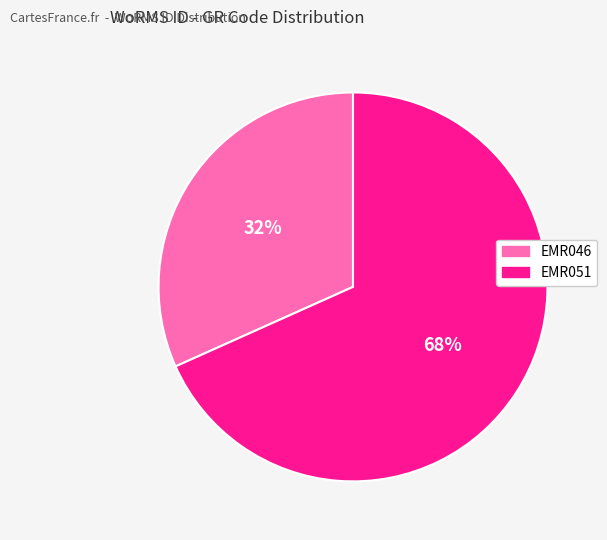

What is the ratio of the value at EMR046 to the value at EMR051?

0.5